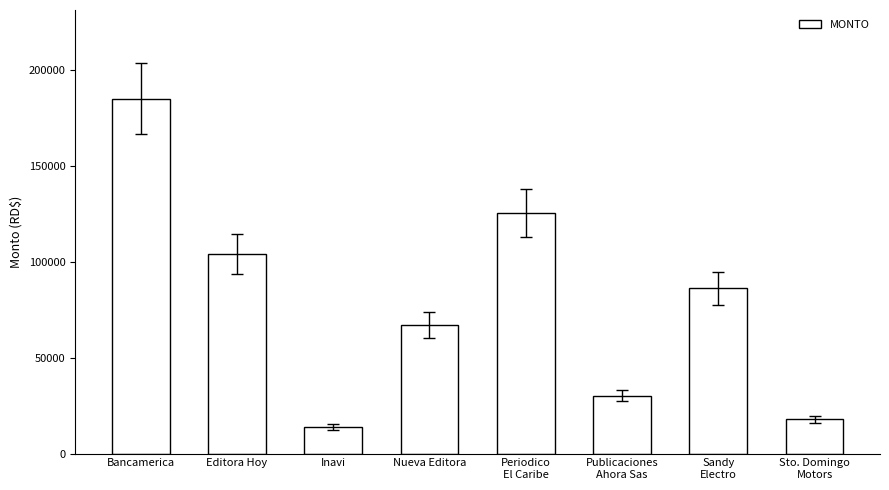

Approximately how many times larger is the value at Editora Hoy compared to Bancamerica?

0.6